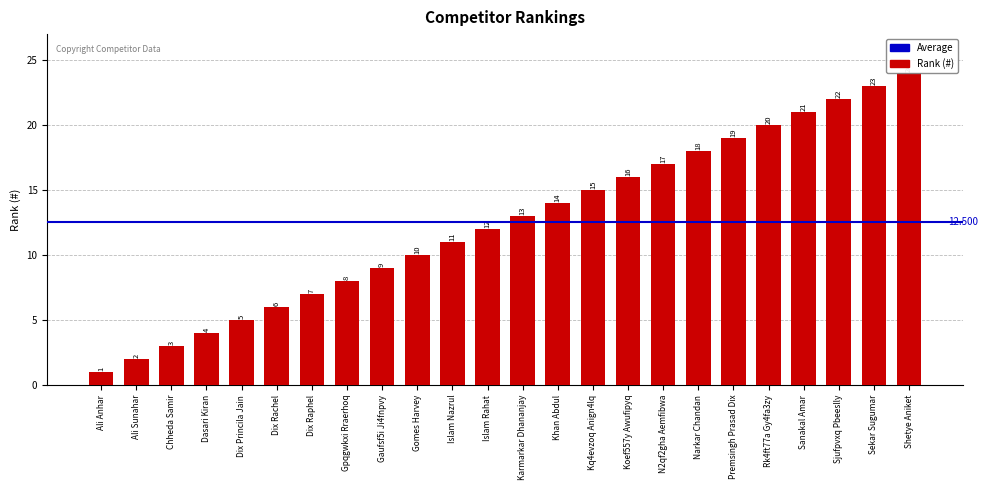

The chart shows a value of 7 at Dasari Kiran. True or false?

False